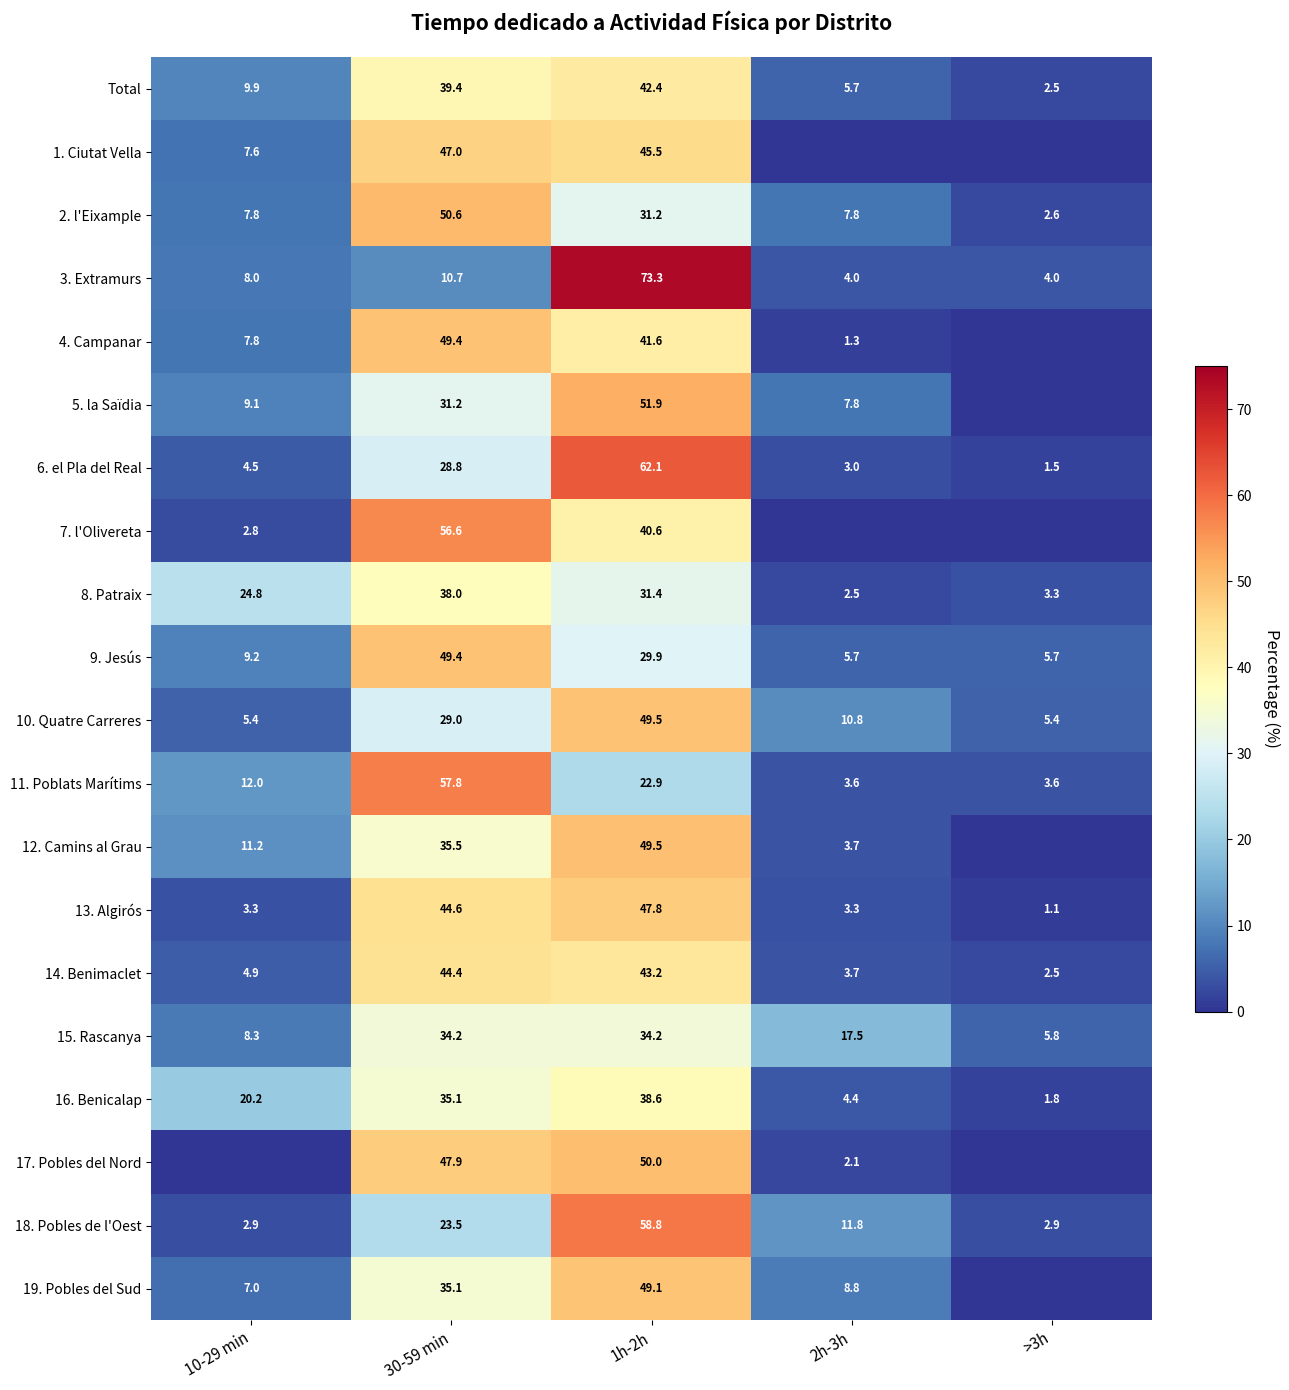

The 14. Benimaclet series shows 14.2 at 1h-2h. True or false?

False